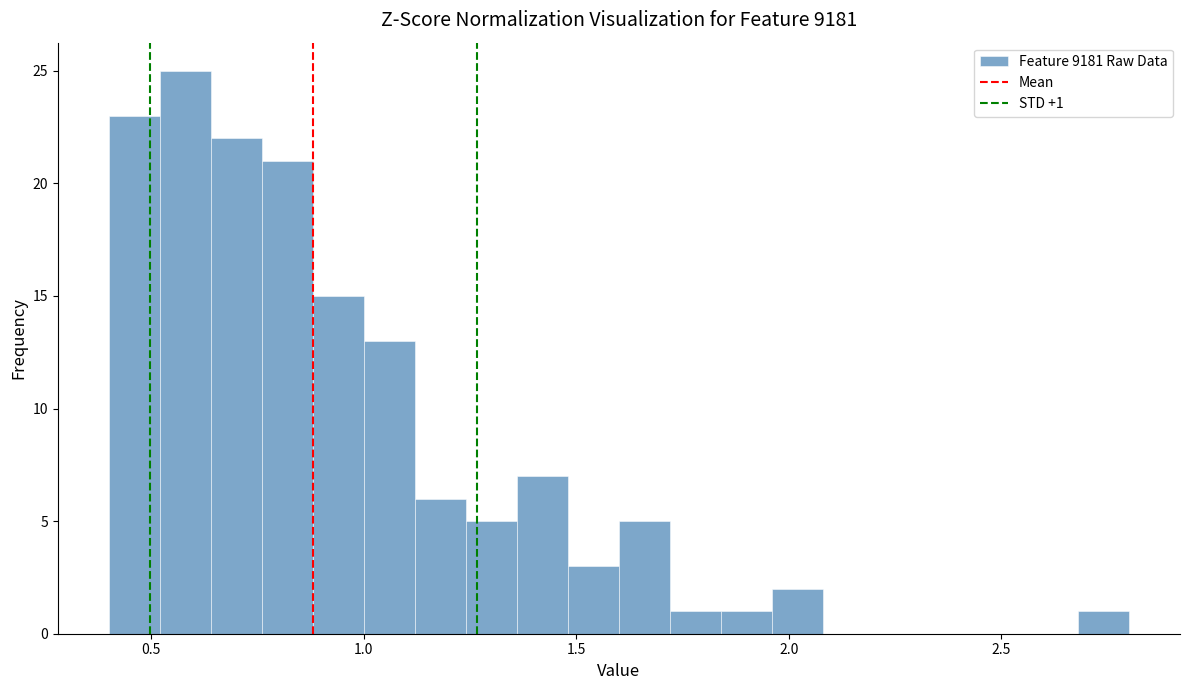

Around what value on the x-axis is the tallest bar? Give the approximate position of its centre, as read against the axis.

0.60